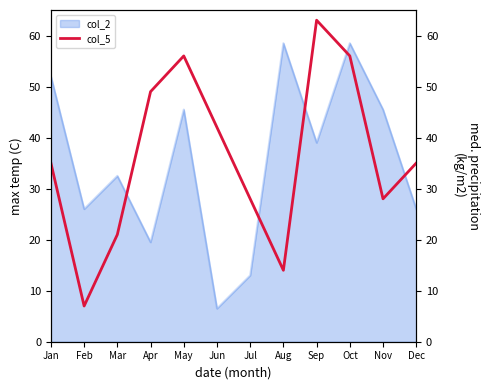

How many data points are less than 35?

5